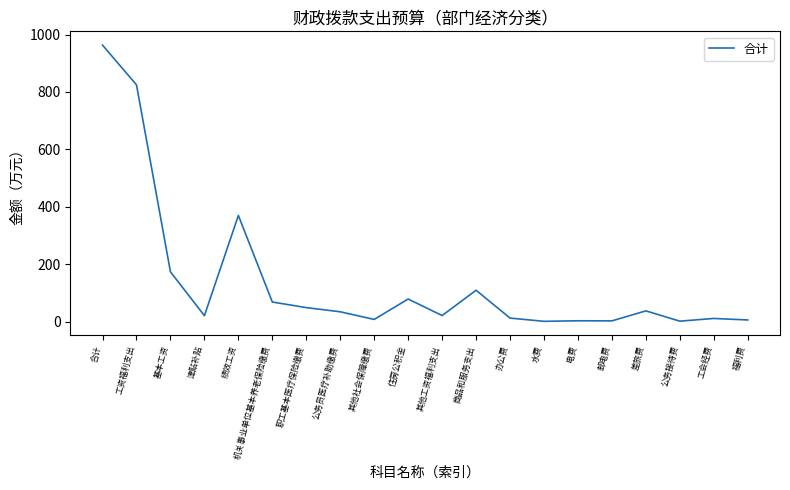

Is this an area chart (filled region under the line)?

No